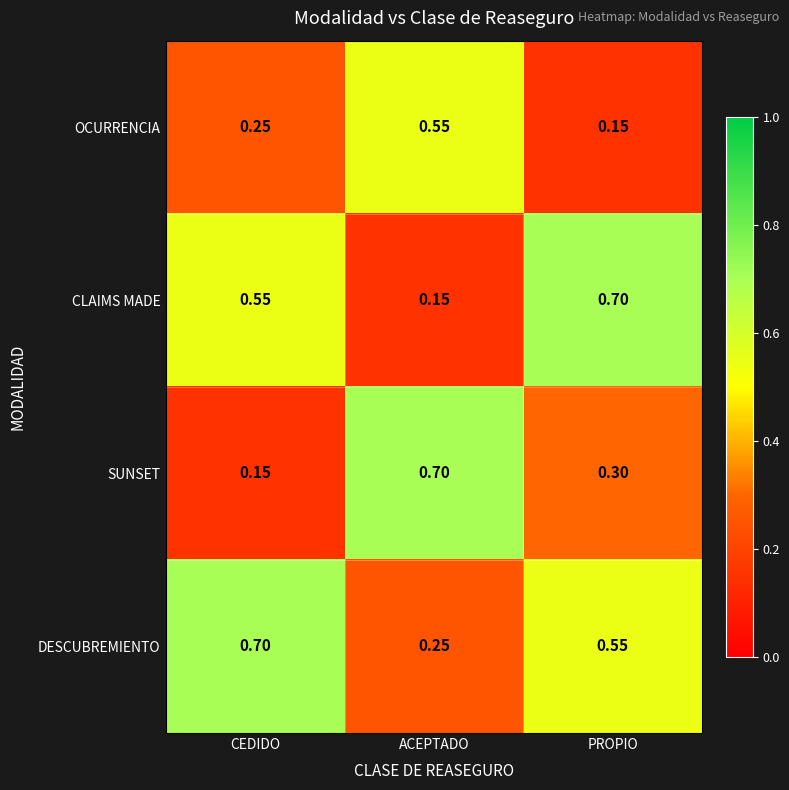

Is the value of DESCUBREMIENTO at CEDIDO greater than the value of SUNSET at PROPIO?

Yes